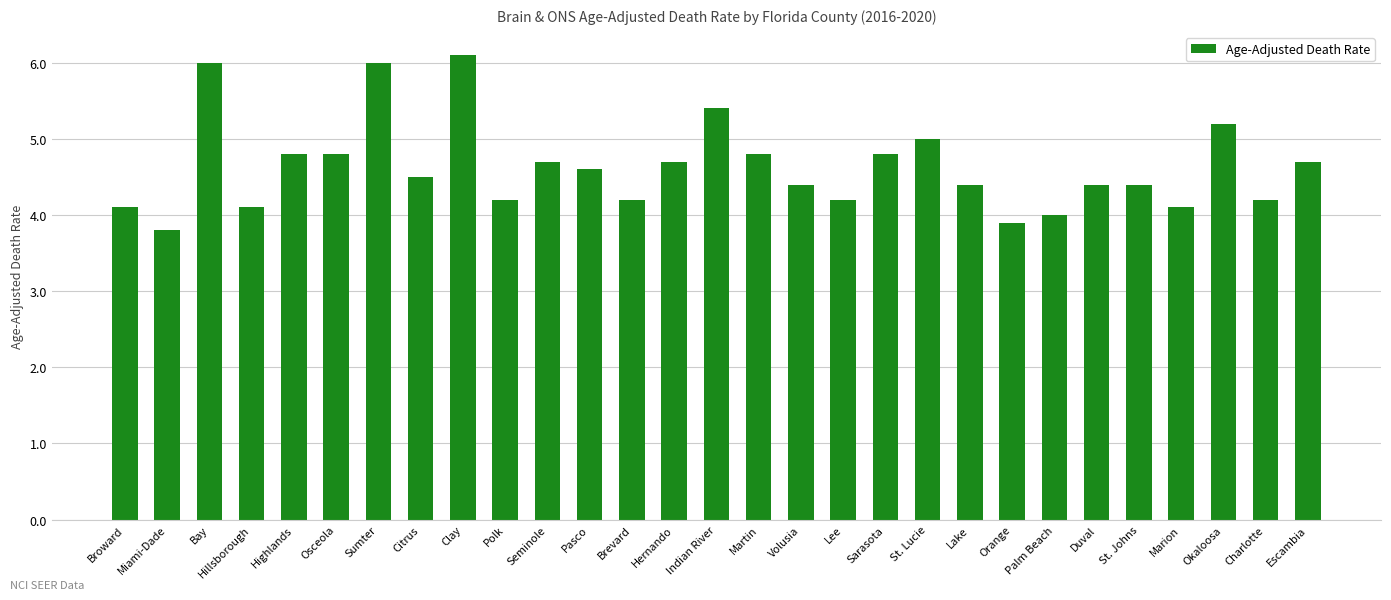

Between Brevard and Okaloosa, which is larger?

Okaloosa